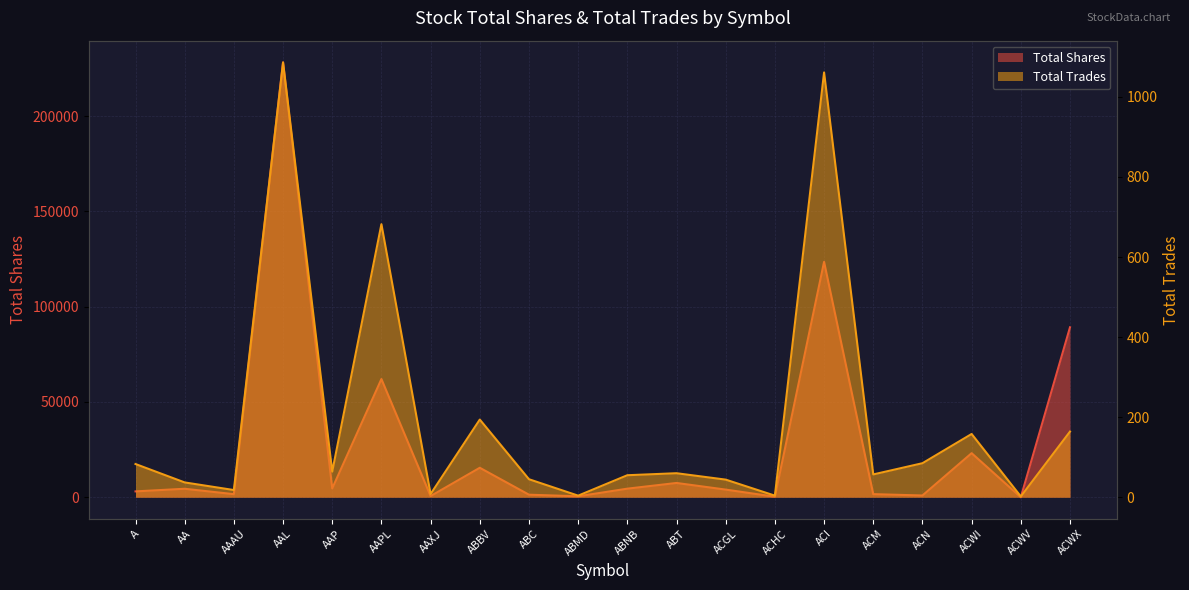

Reading left to right, transcribe all the data shown in this chart.

Total Shares: 3074	4450	1610	228189	4635	62025	616	15461	1336	500	4501	7492	4007	273	123524	1626	924	23128	4	89185
Total Trades: 83	37	18	1086	64	682	8	194	45	4	55	60	44	4	1061	57	85	158	2	164